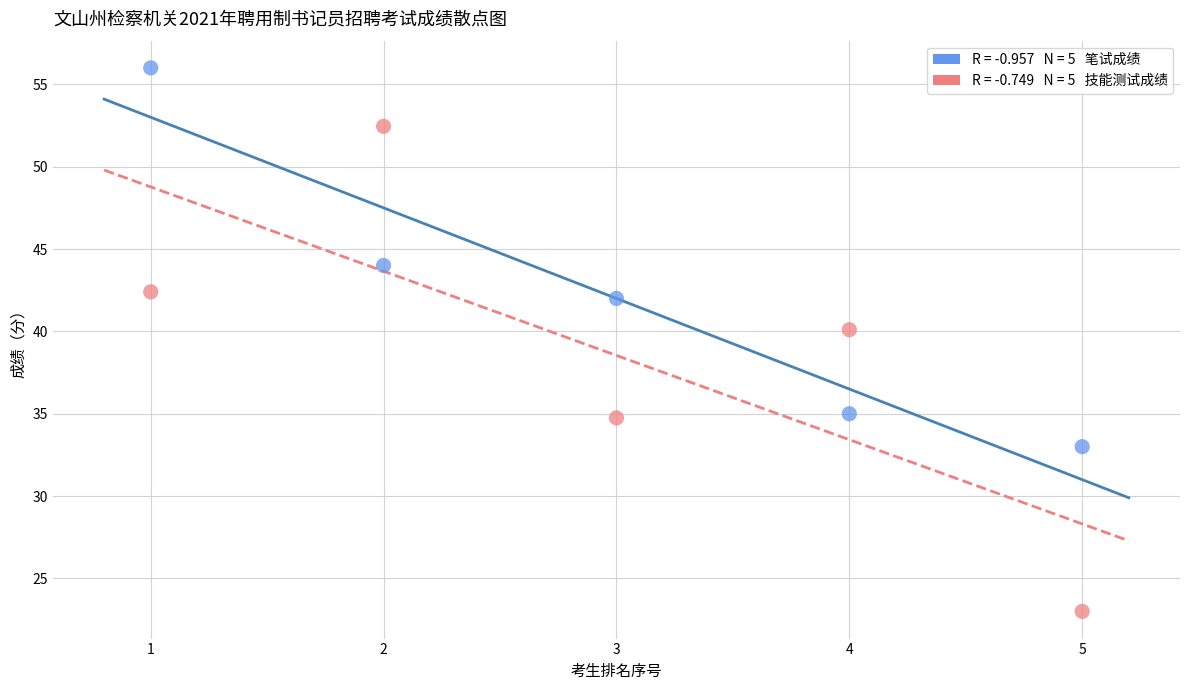

Across all data points, what is the range of Y values (max minus min)?

33.0